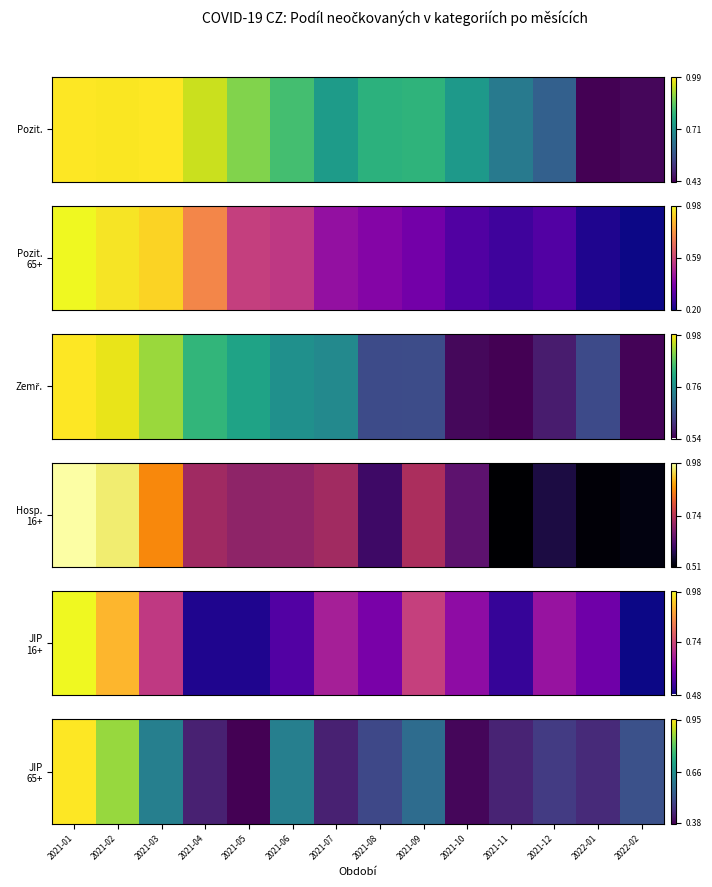

At which category does the chart reach its peak across all series?

2021-01